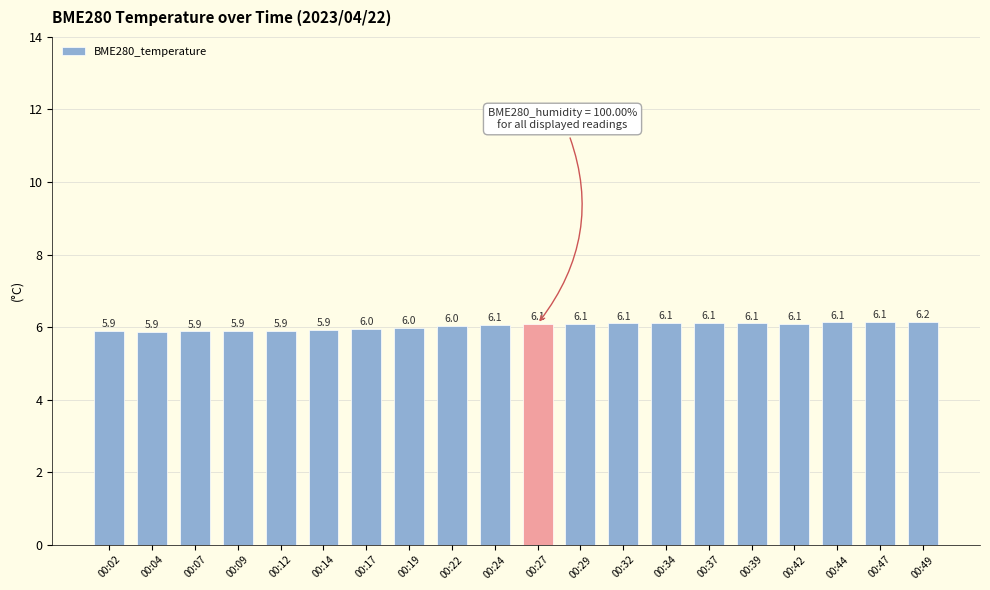

What is the ratio of the value at 00:09 to the value at 00:49?

1.0